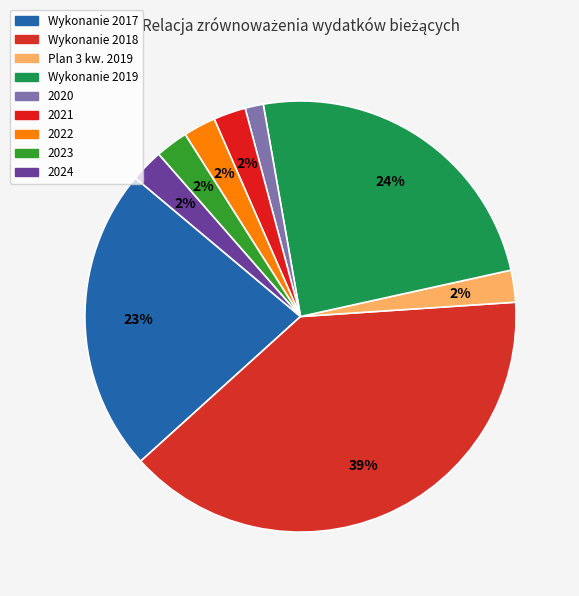

Which category has the smallest portion of the pie?

2020